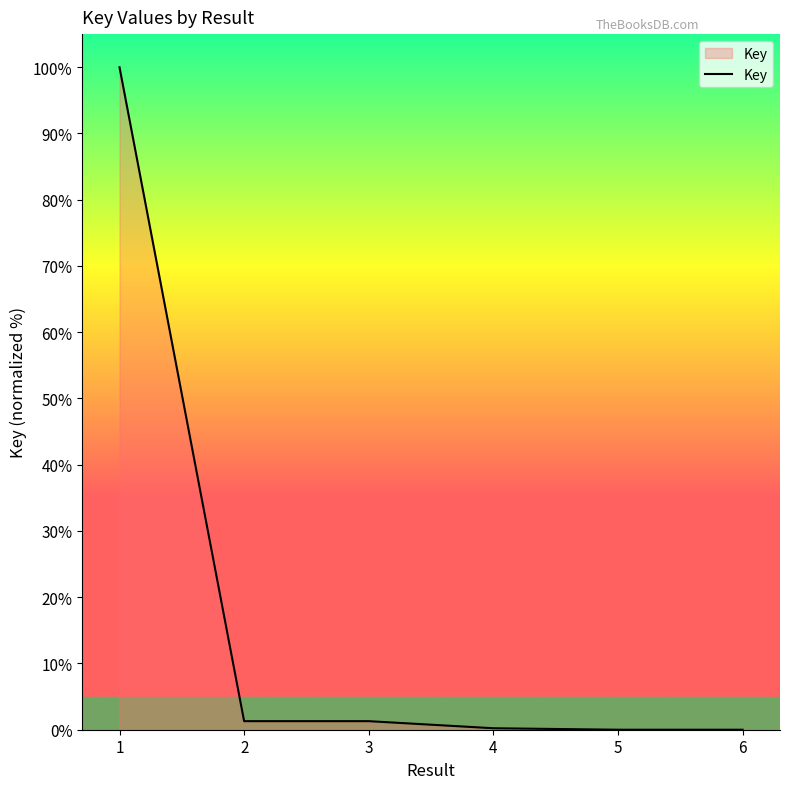

What value does the data have at 1?

100.0